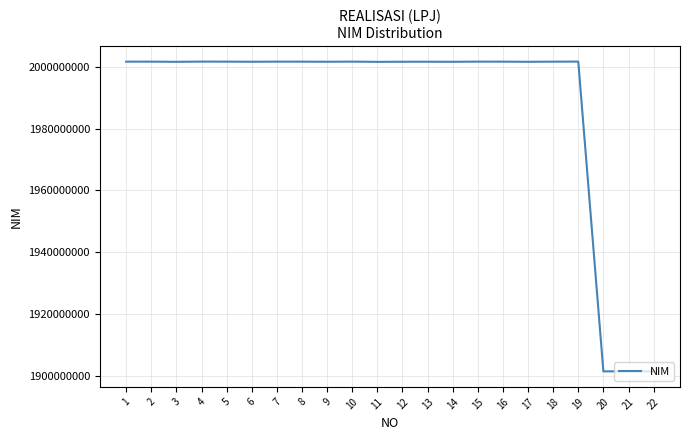

Approximately how many times larger is the value at 5 compared to 9?

1.0